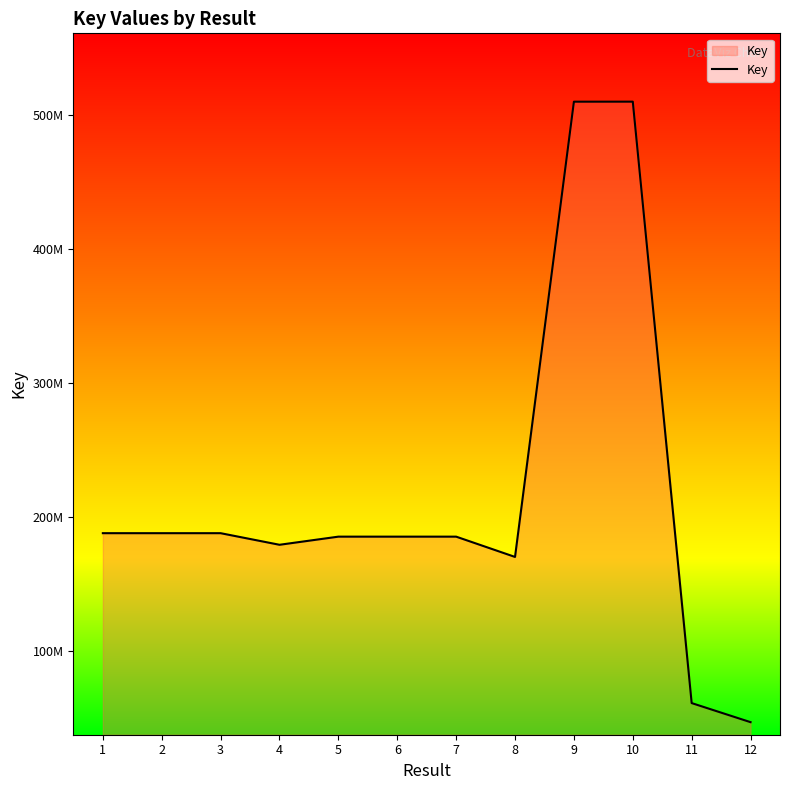

What is the difference between the maximum and minimum values?

463021035